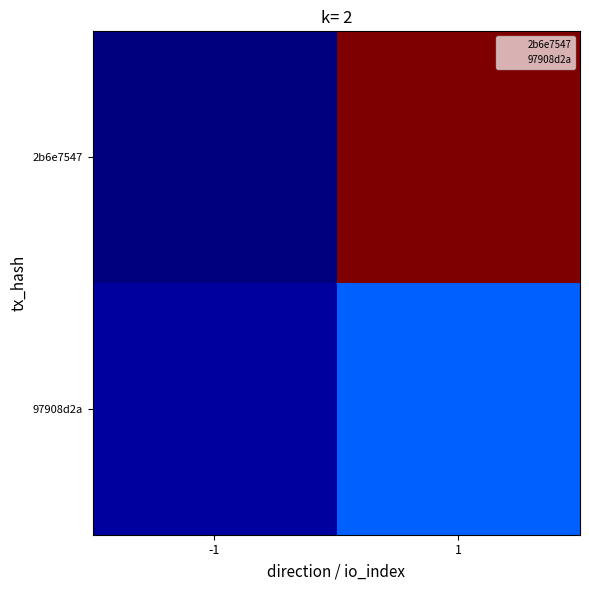

Between 1 and -1, which is larger?

1